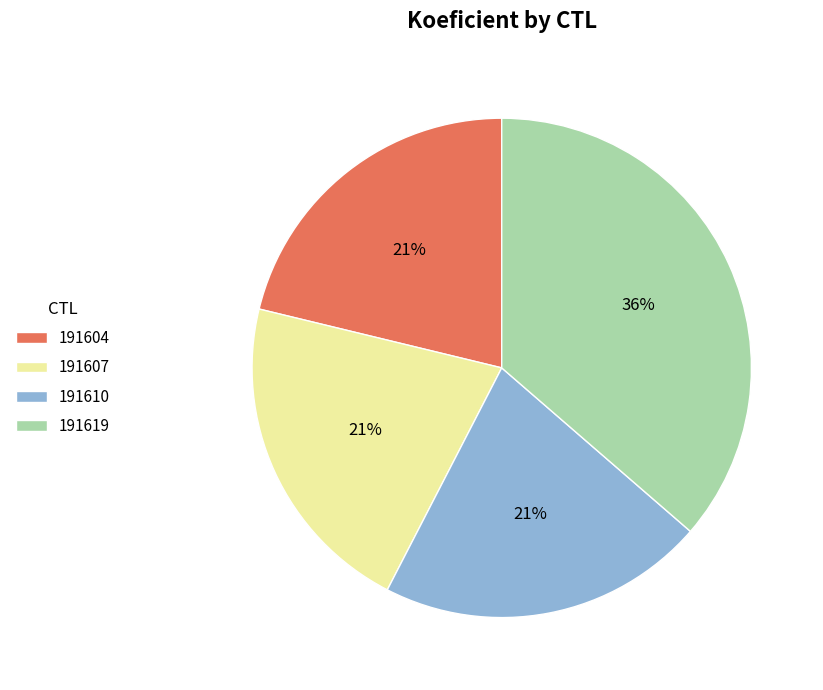

Approximately how many times larger is the value at 191610 compared to 191604?

1.0